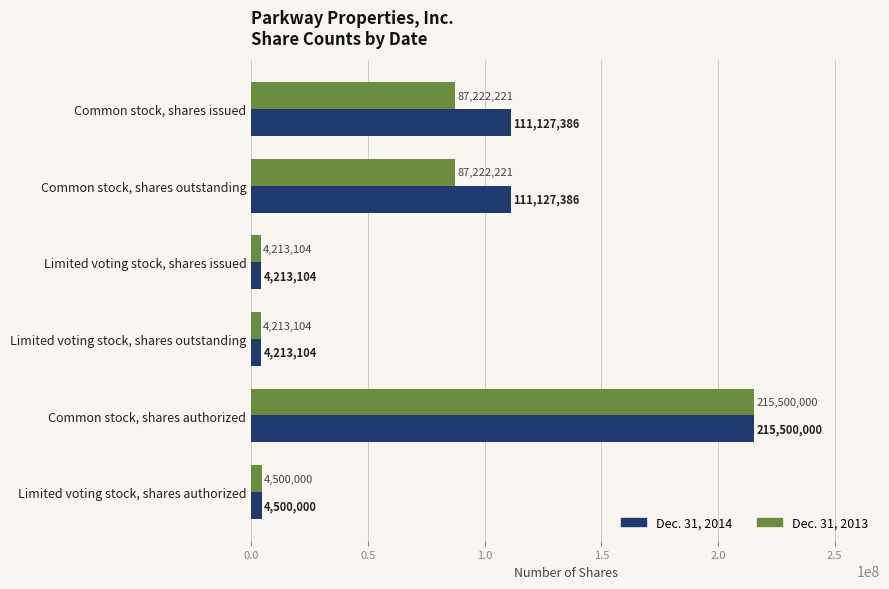

Which series has the largest total across all categories?

Dec. 31, 2014